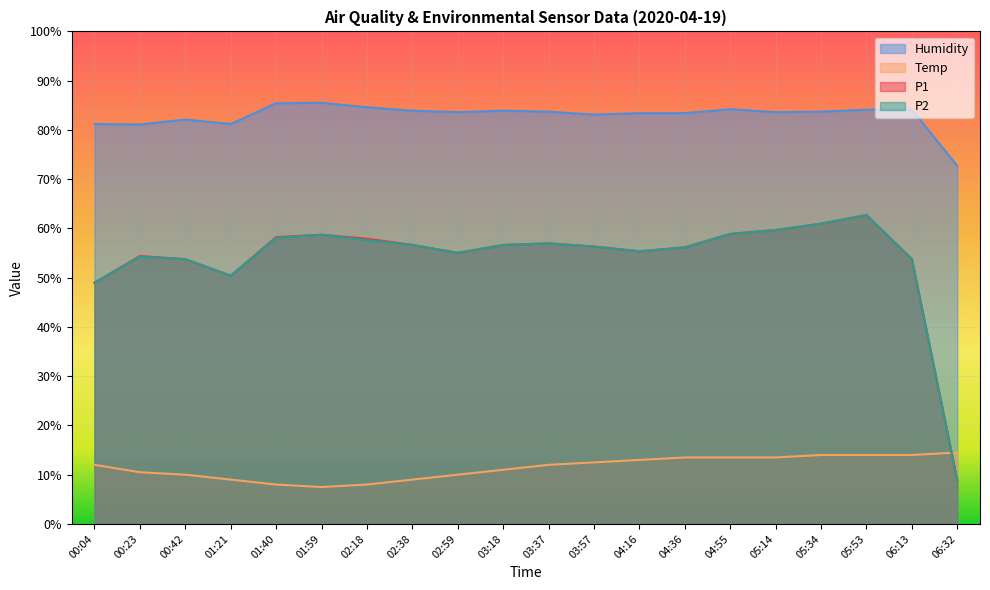

Which has a higher value, 02:38 or 02:59?

02:38